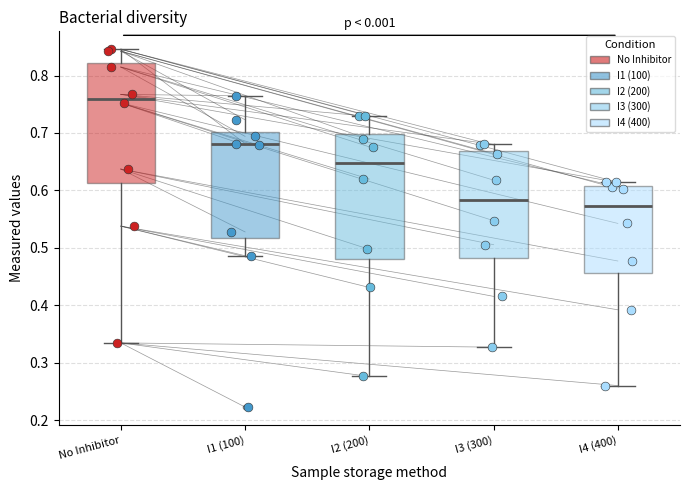

Where does the lower whisker of the box for I2 (200) end on the y-axis? The values are not printed on the chart, so give them approximately, as read against the axis.

0.28